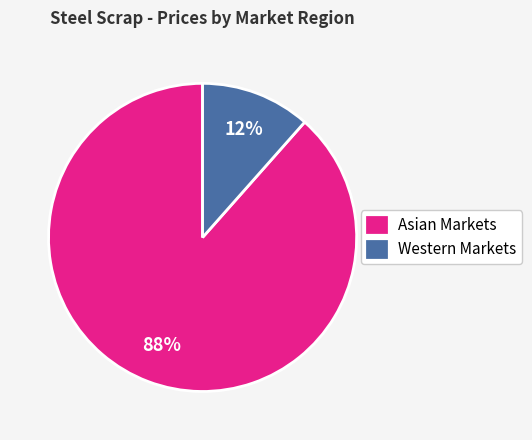

To the nearest percent, what is the average slice percentage?

50%